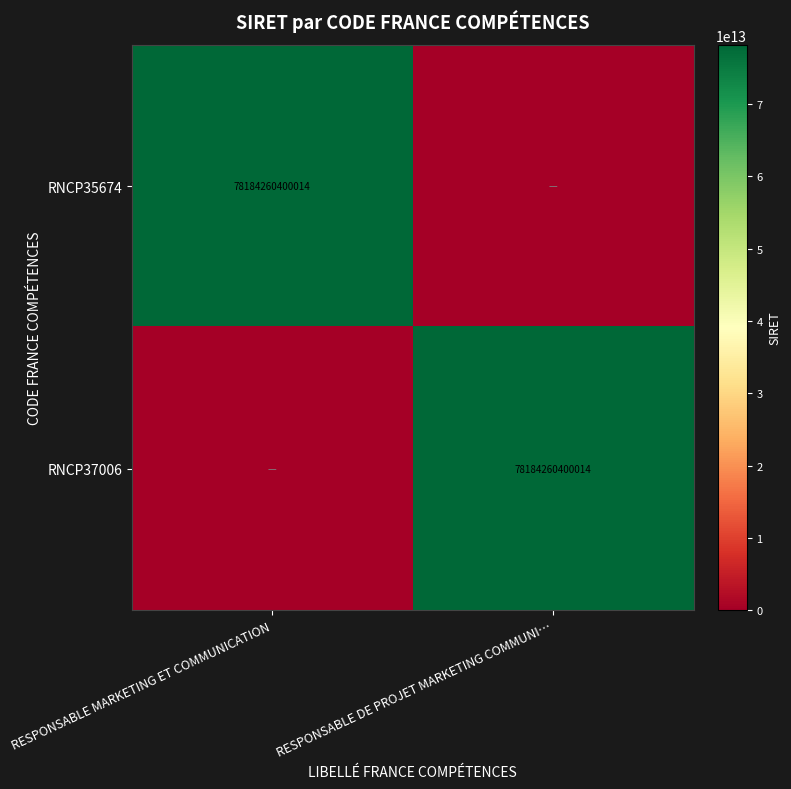

What is the difference between the RNCP35674 values at RESPONSABLE DE PROJET MARKETING COMMUNI… and RESPONSABLE MARKETING ET COMMUNICATION?

78184260400014